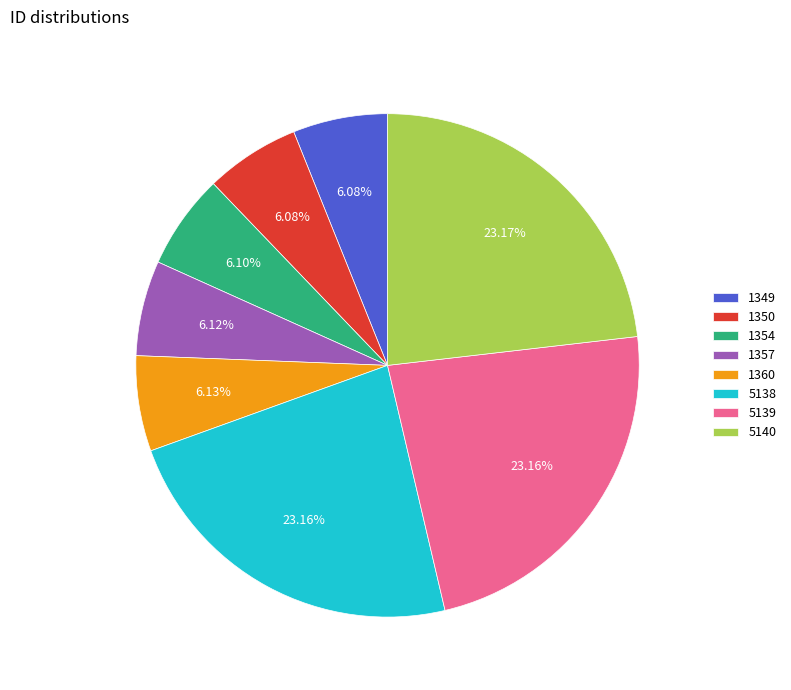

Is 5139 the majority of the pie?

No